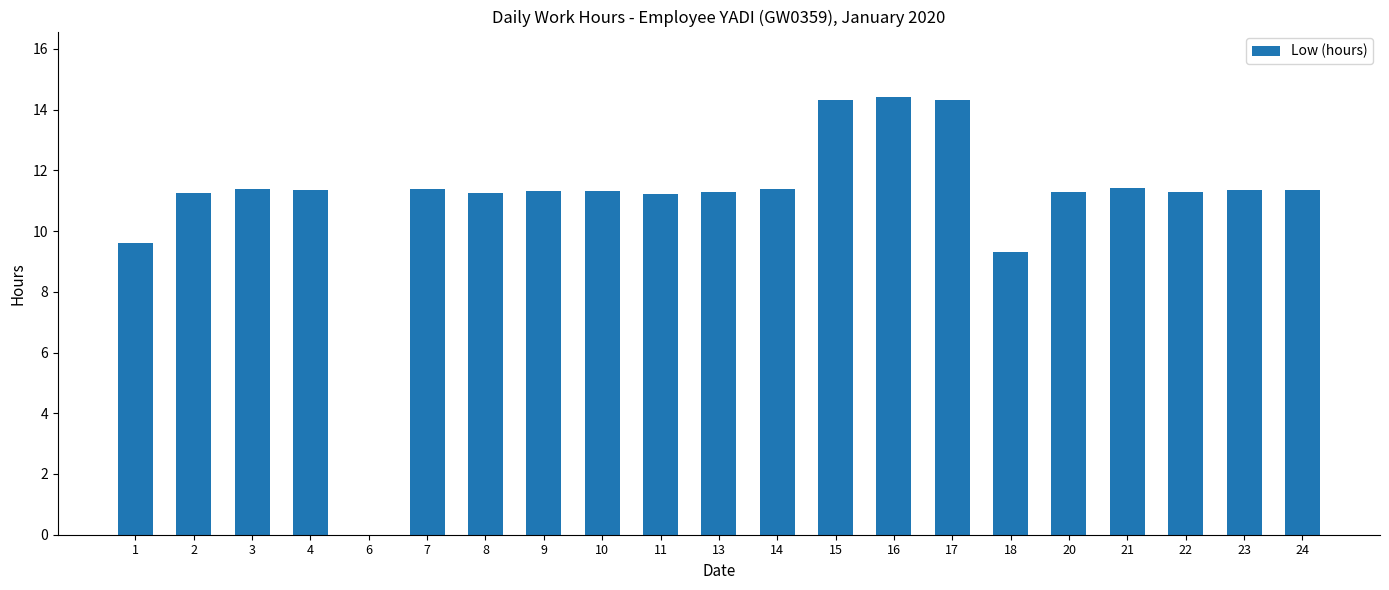

What is the greatest value displayed?

14.4